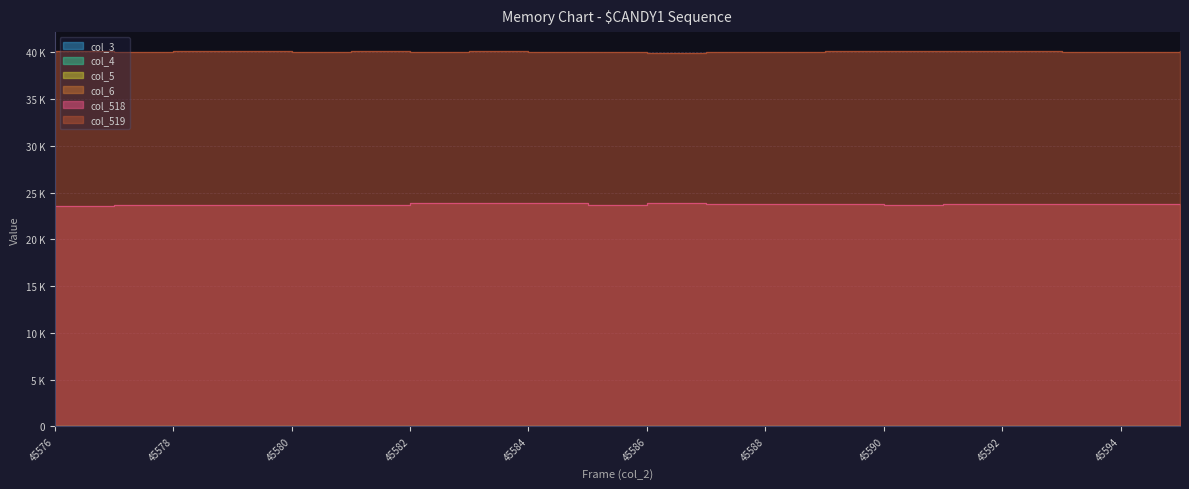

What is the average value of the col_519 series?

40073